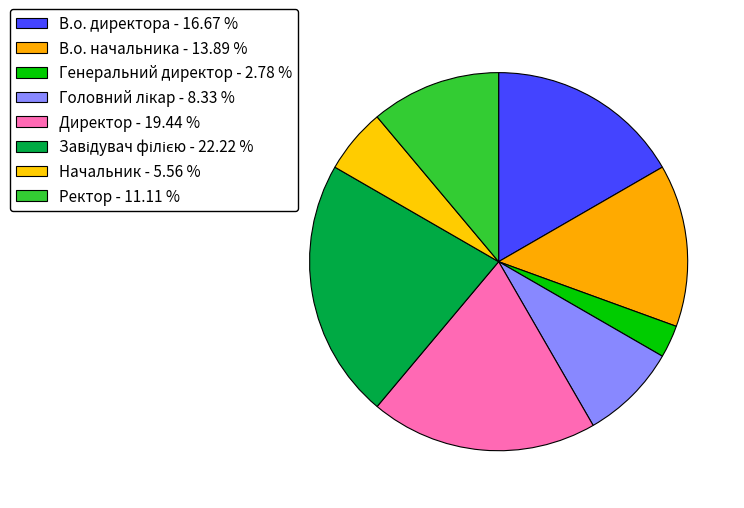

How many segments does this pie chart have?

8